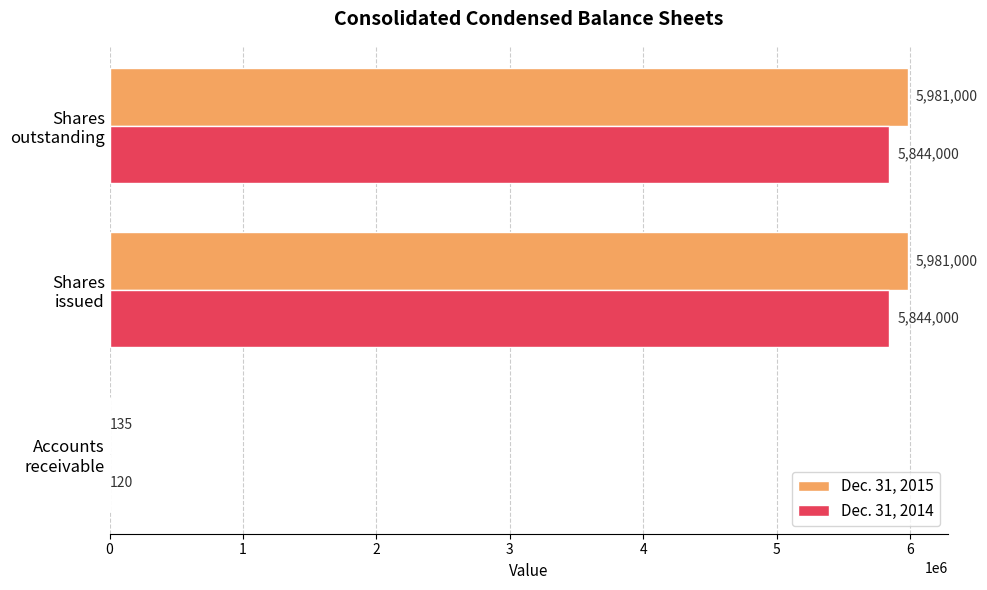

How many Dec. 31, 2015 values are between 135 and 5981000?

3